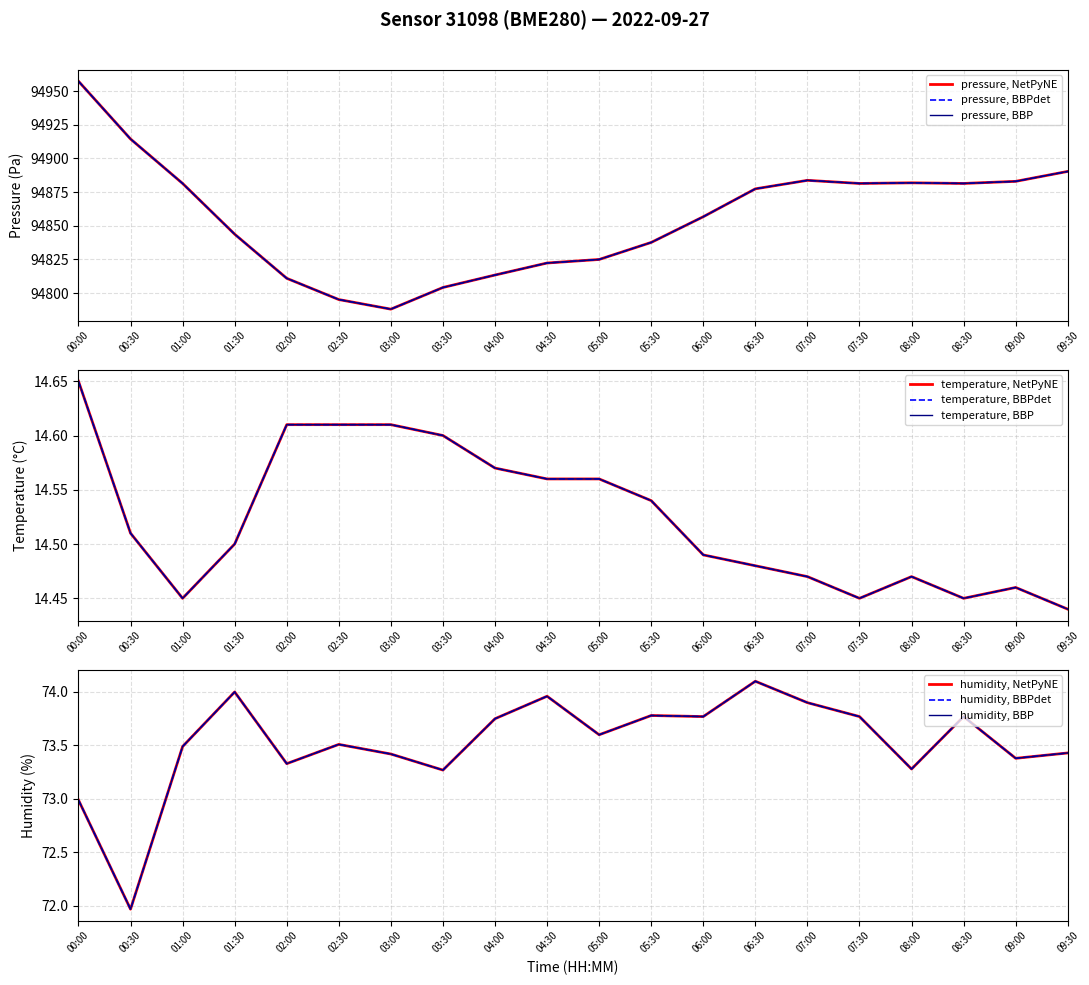

How many values in the humidity series are below 73?

2